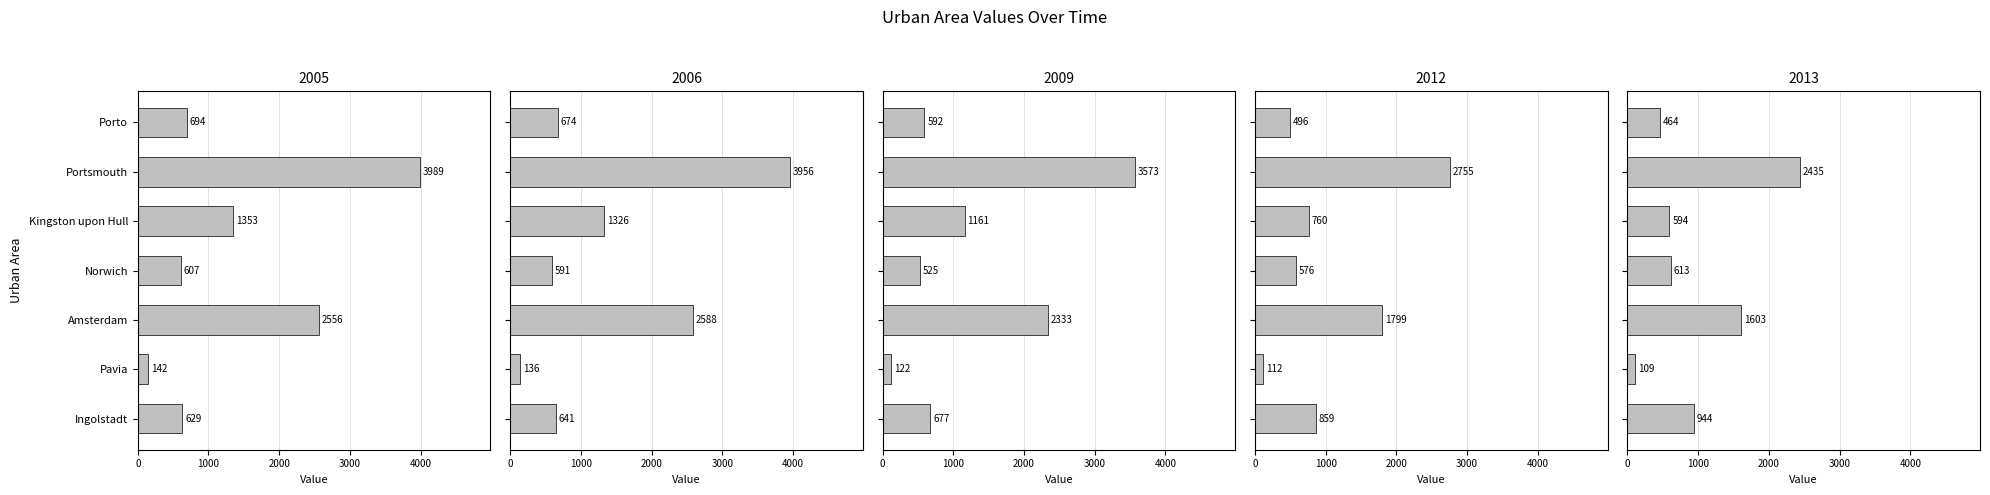

Reading left to right, what are all the values shown in this chart?

2005: 694	3989	1353	607	2556	142	629
2006: 674	3956	1326	591	2588	136	641
2009: 592	3573	1161	525	2333	122	677
2012: 496	2755	760	576	1799	112	859
2013: 464	2435	594	613	1603	109	944